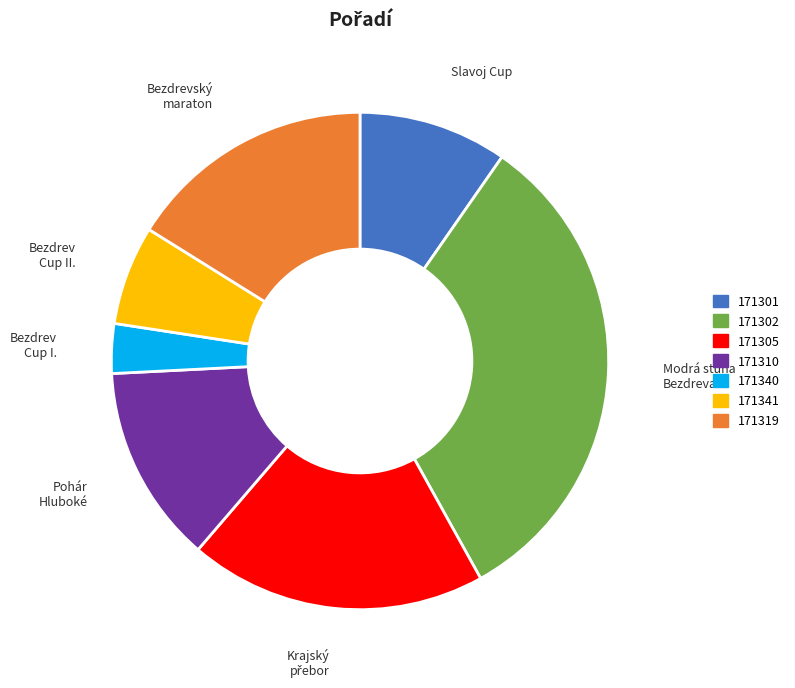

Which has a higher value, 171310 or 171319?

171319